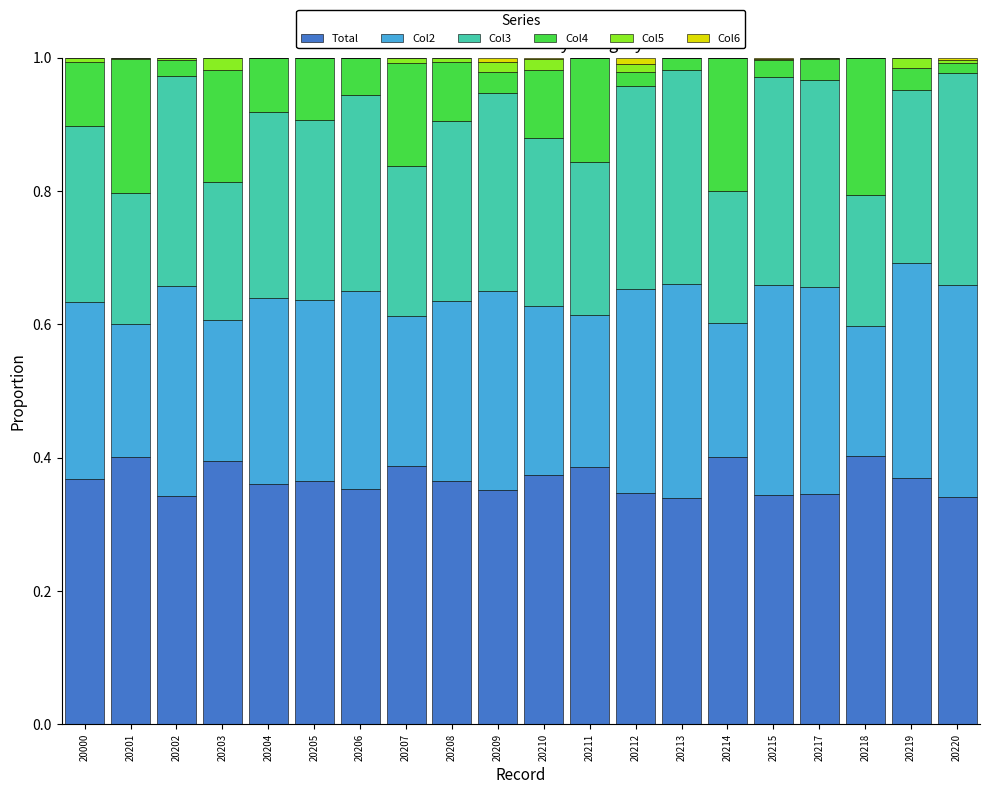

The Total series shows 0.4 at 20211. True or false?

True